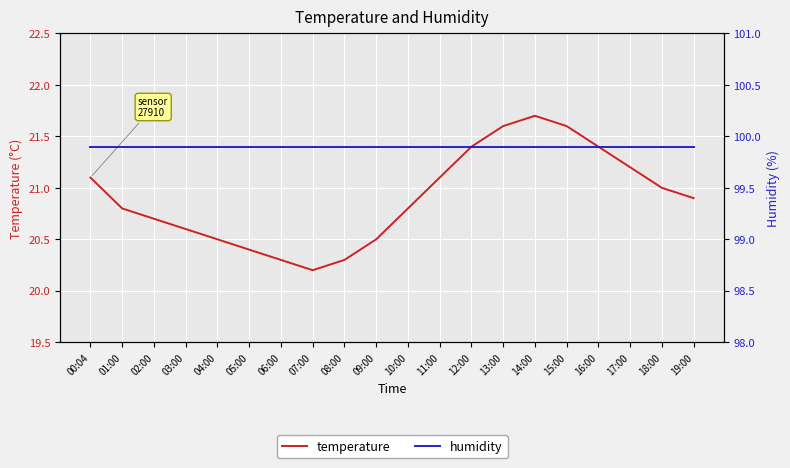

Which has a higher value, 04:00 or 11:00?

11:00